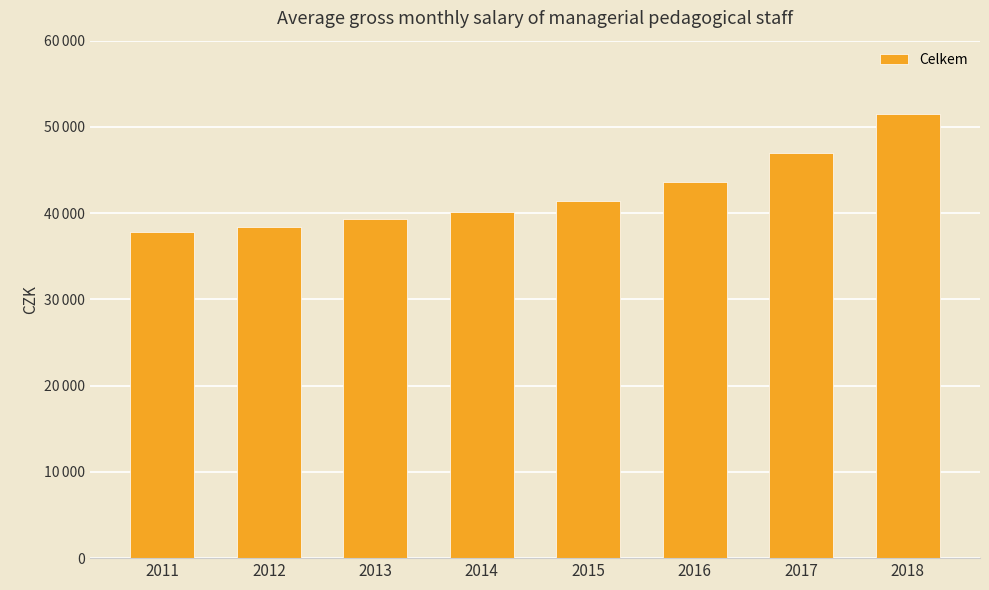

The value at 2013 is 24067.5. True or false?

False